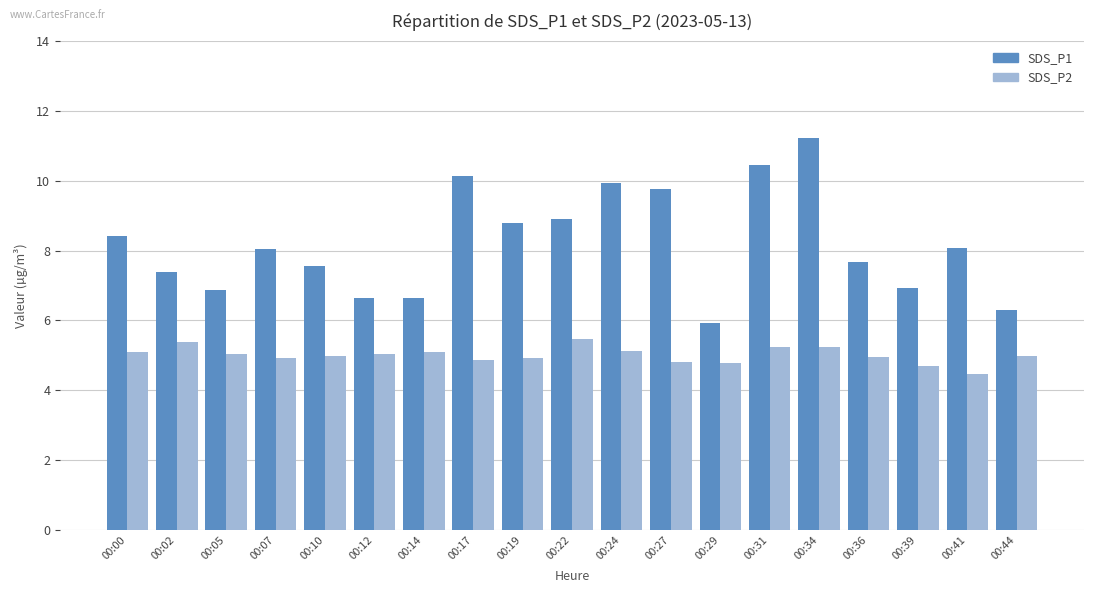

Rank the series by their average value, from highest to lowest.

SDS_P1, SDS_P2